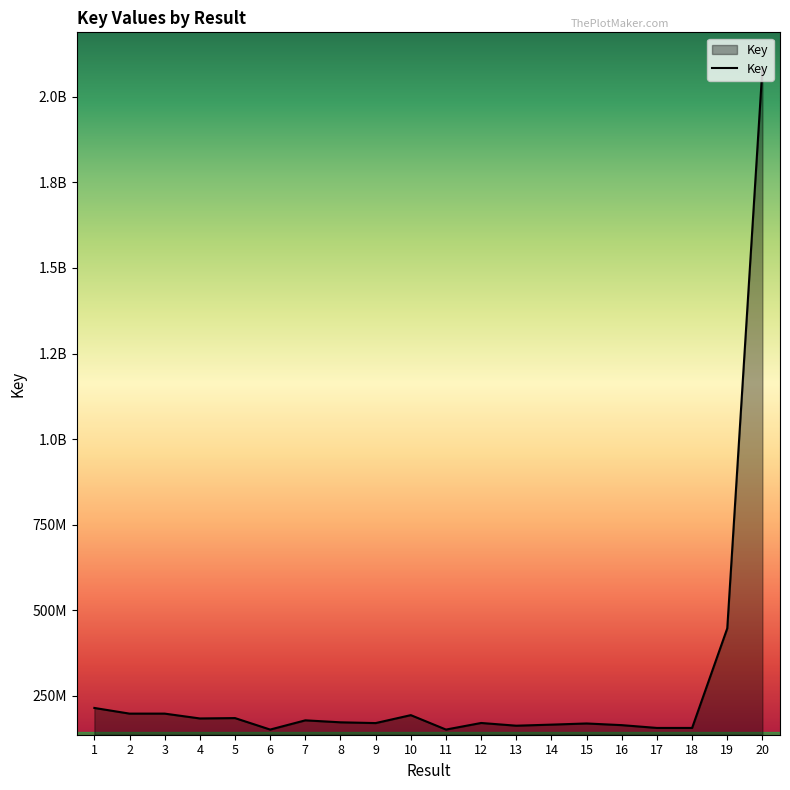

Reading right to left, what are all the values shown in this chart?

2084647120	446689892	155525204	155524170	163705180	168580964	165207803	162079255	170030080	150771760	192946964	169723615	171973921	177742474	150781614	184329613	183256928	197387008	197386969	213963372